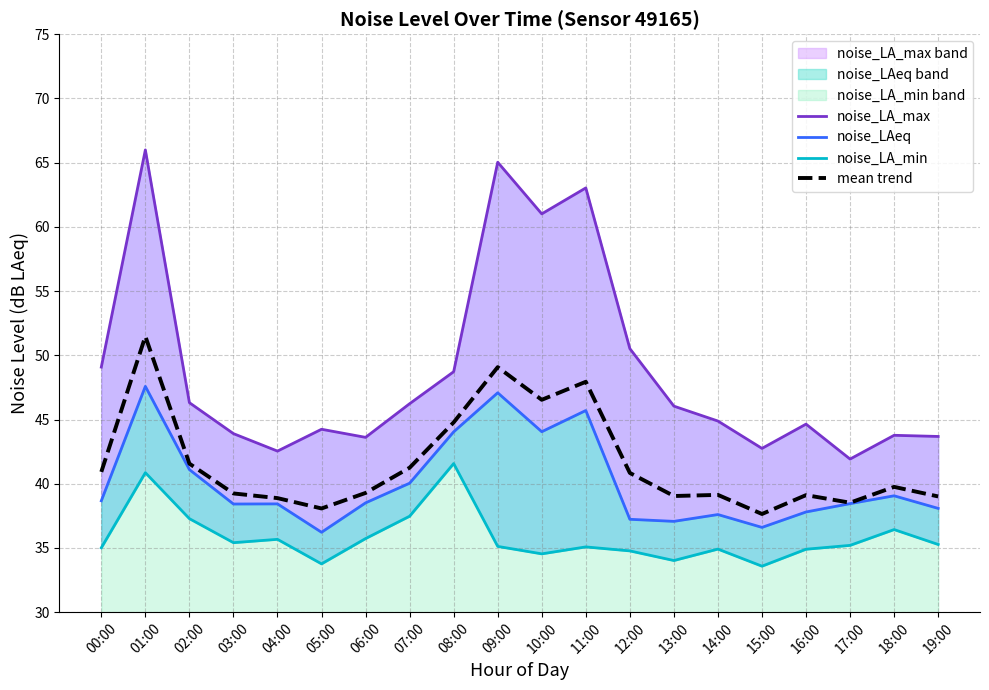

Which label corresponds to the largest value in the chart?

01:00